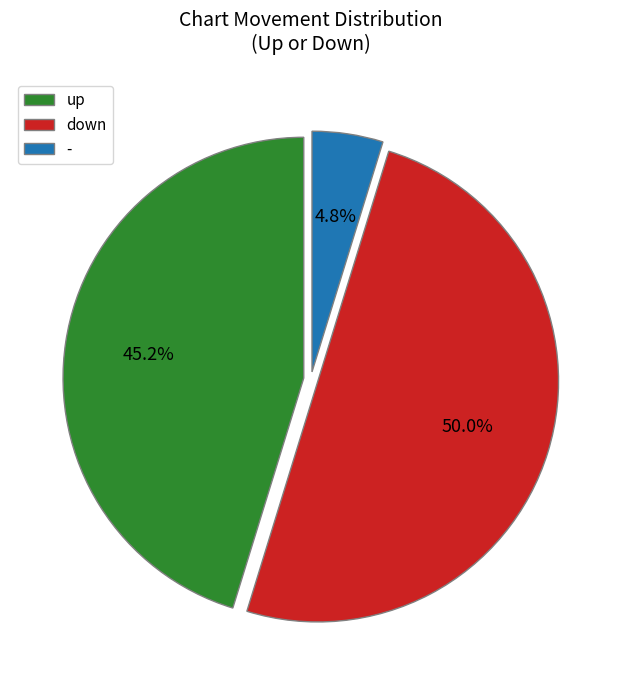

What is the ratio of the value at up to the value at down?

0.9